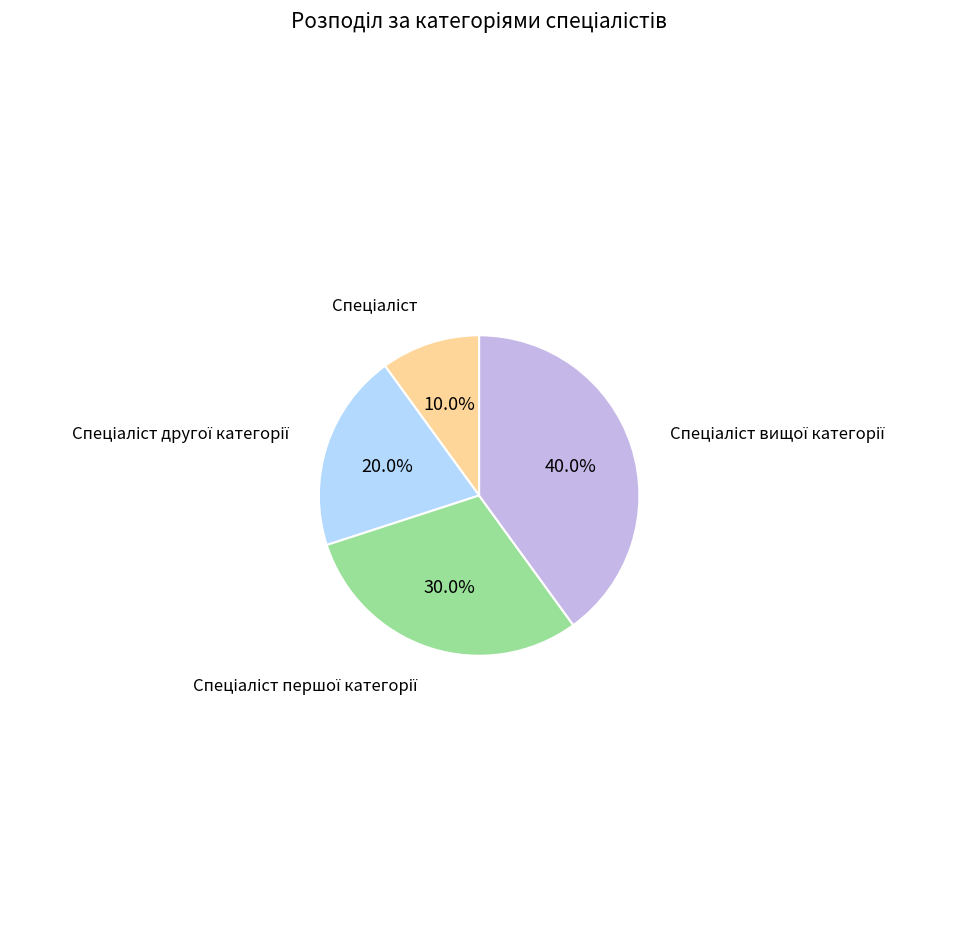

Is there any slice that represents more than half of the pie?

No